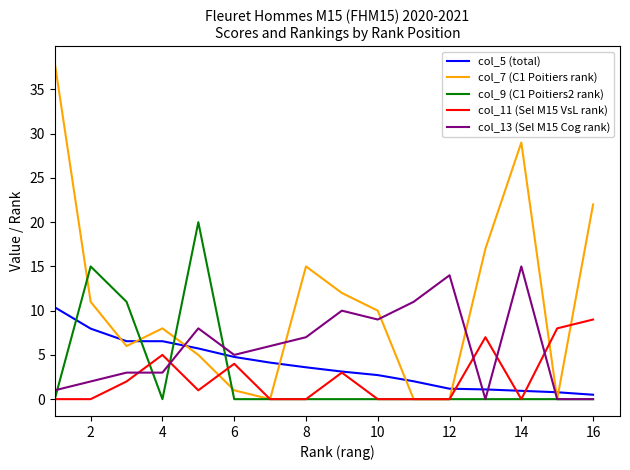

Which series has the largest total across all categories?

col_7 (C1 Poitiers rank)